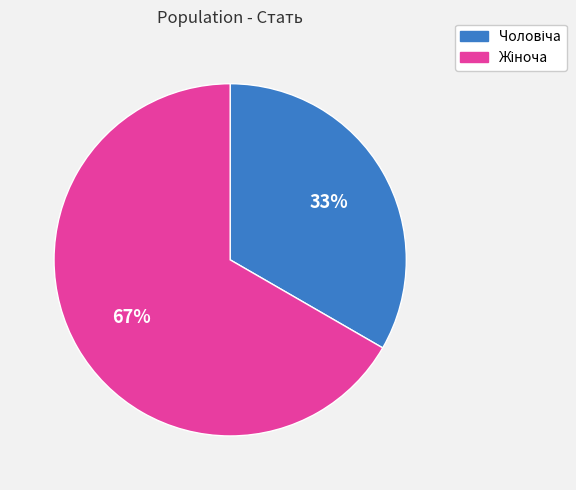

Is there any slice that represents more than half of the pie?

Yes